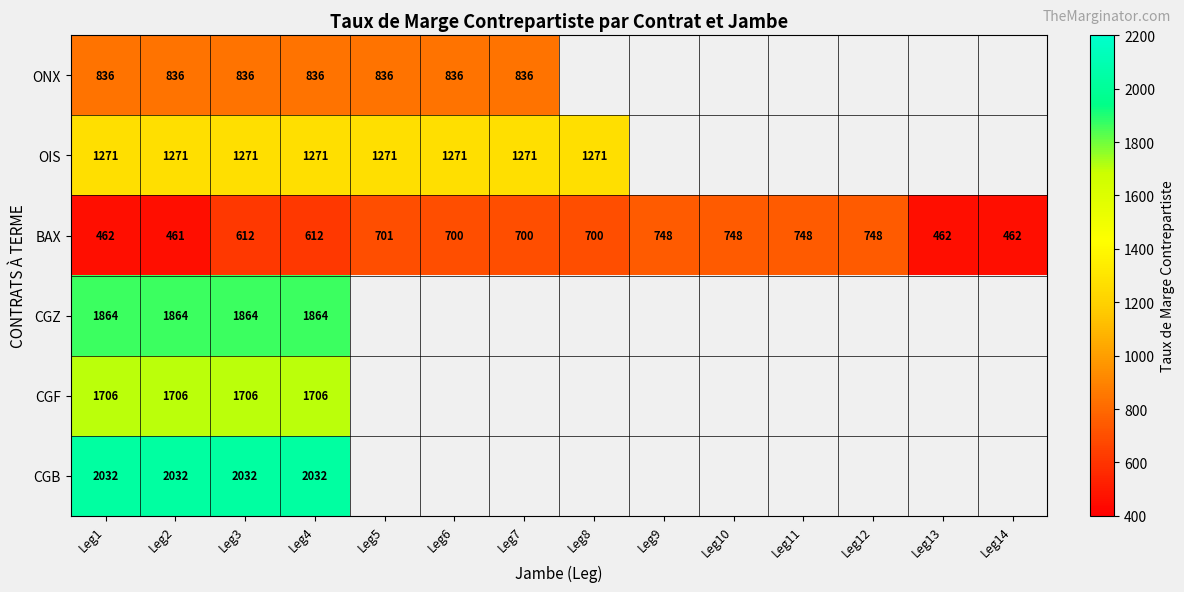

What is the difference between the maximum and second lowest values in the BAX series?

286